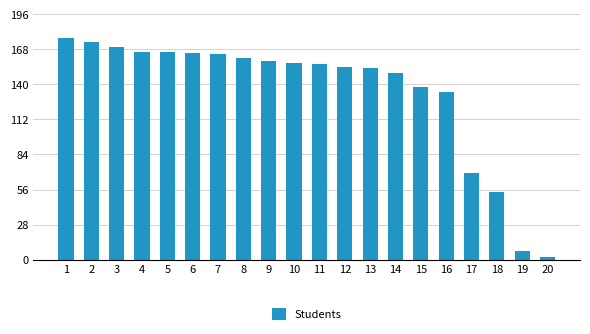

Where is the data nearest to the value 89?

17